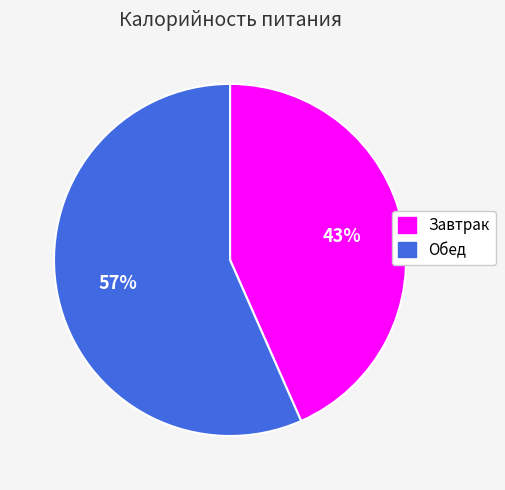

Do Обед and Завтрак together represent more than half of the pie?

Yes